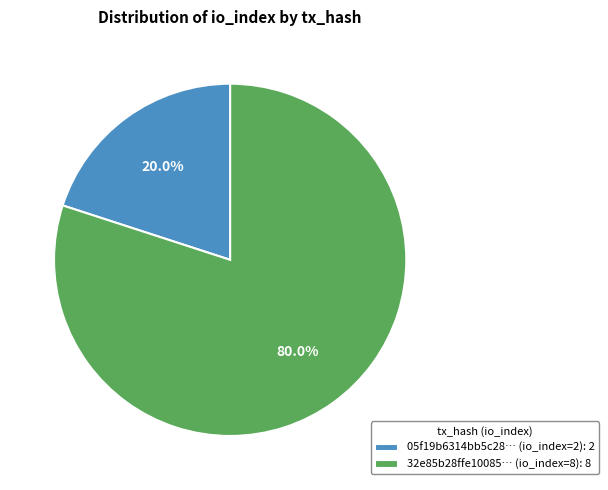

Rank the categories by value from highest to lowest.

32e85b28ffe10085… (io_index=8): 8, 05f19b6314bb5c28… (io_index=2): 2